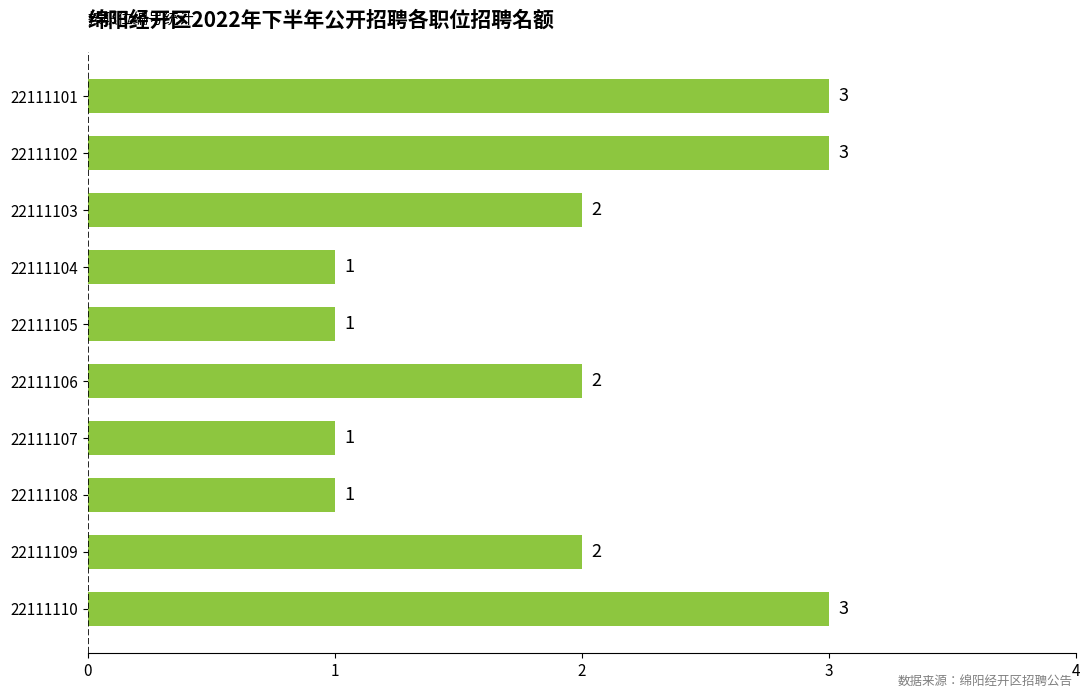

What is the sum of the values at 22111101 and 22111104?

4